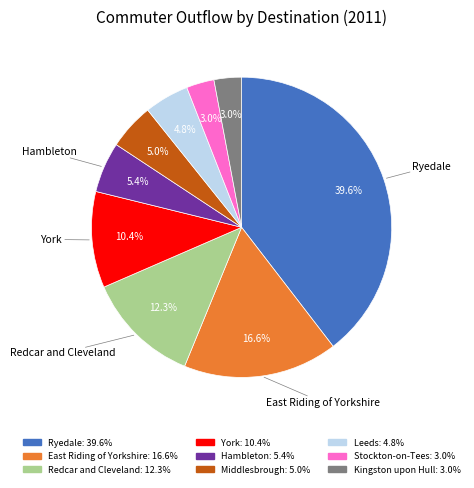

To the nearest percent, what is the difference between the largest and smallest slice percentages?

37%